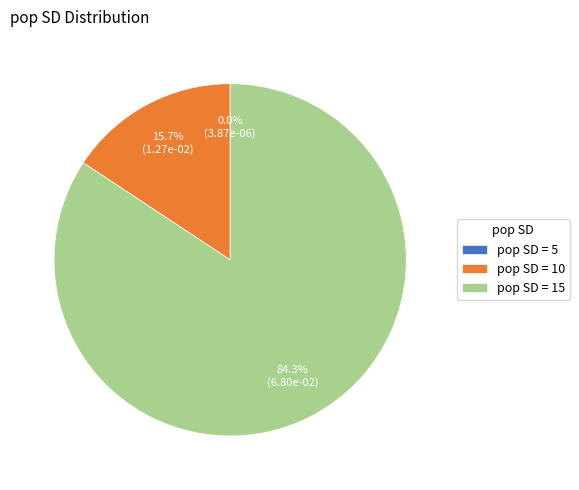

To the nearest percent, what is the average slice percentage?

33%